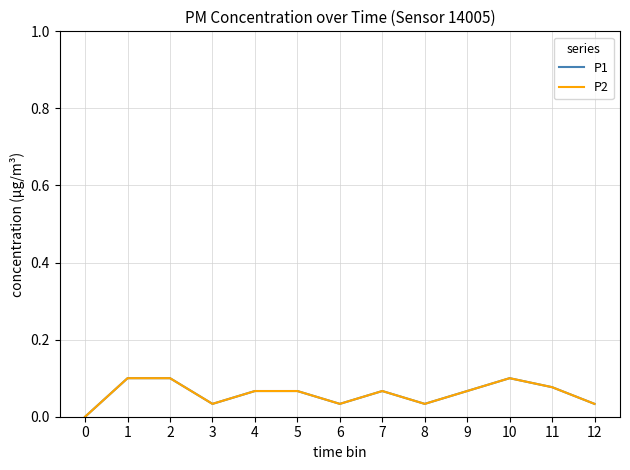

How many P2 values are between 0 and 1?

13